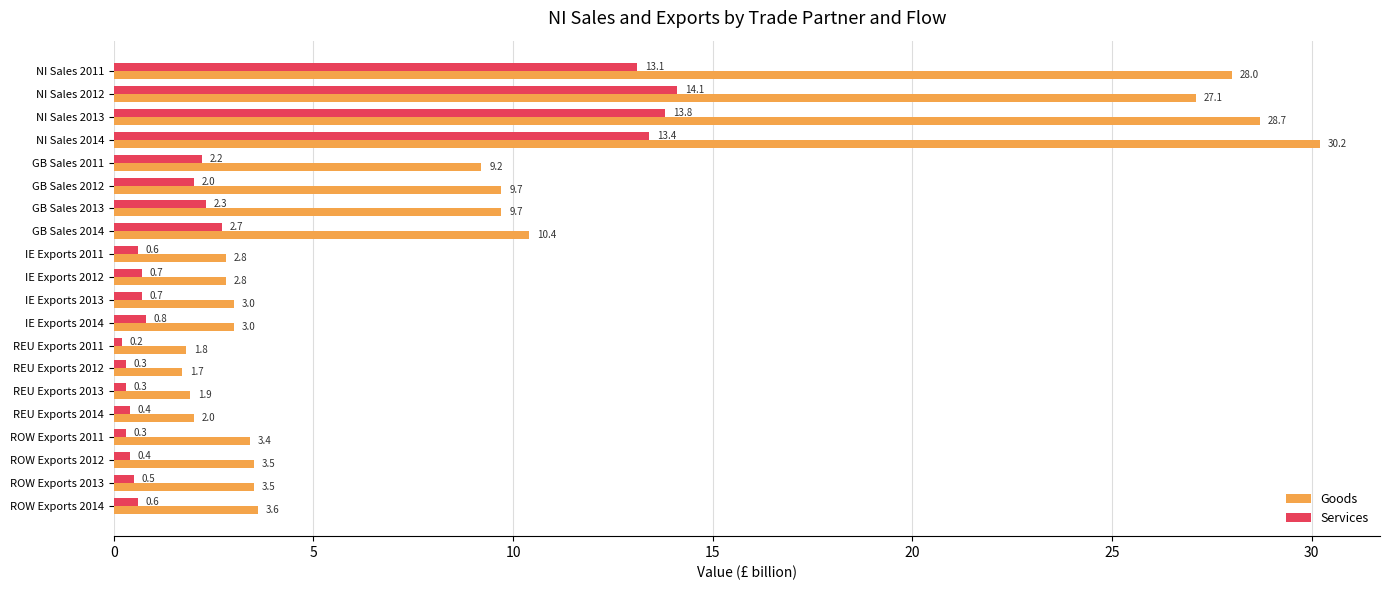

What is the difference between the second highest and minimum values in the Goods series?

27.0